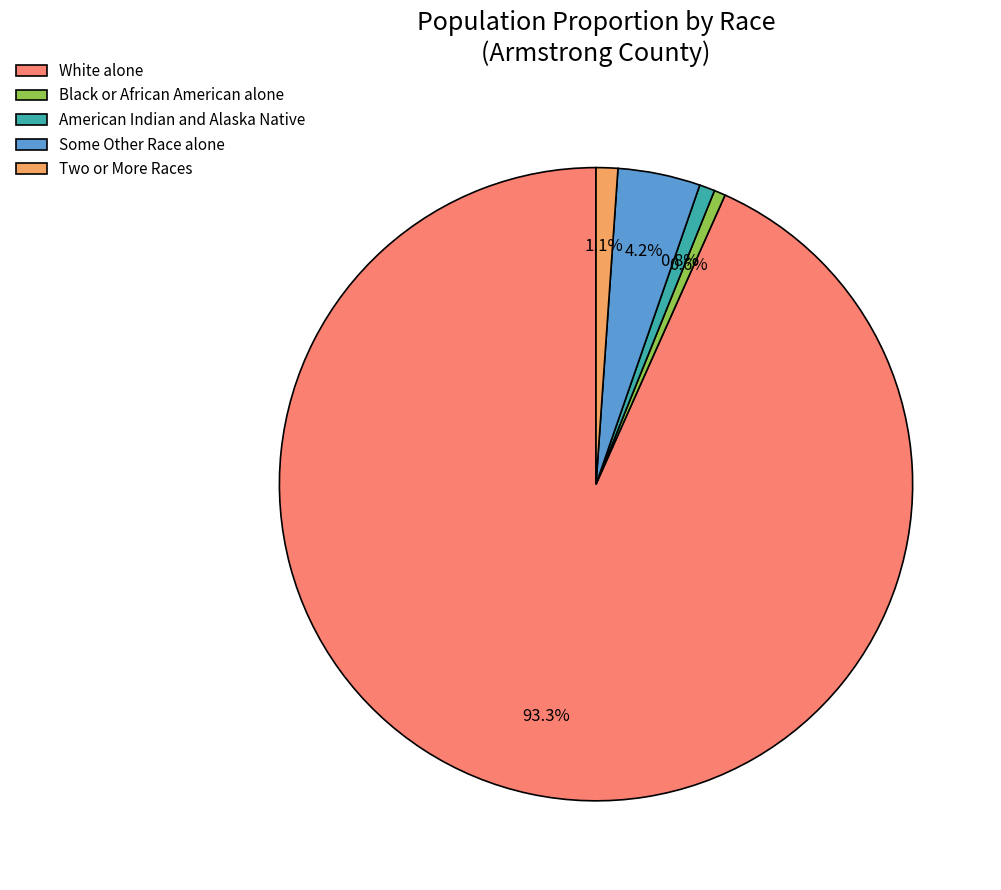

What is the ratio of the value at Two or More Races to the value at Black or African American alone?

1.9